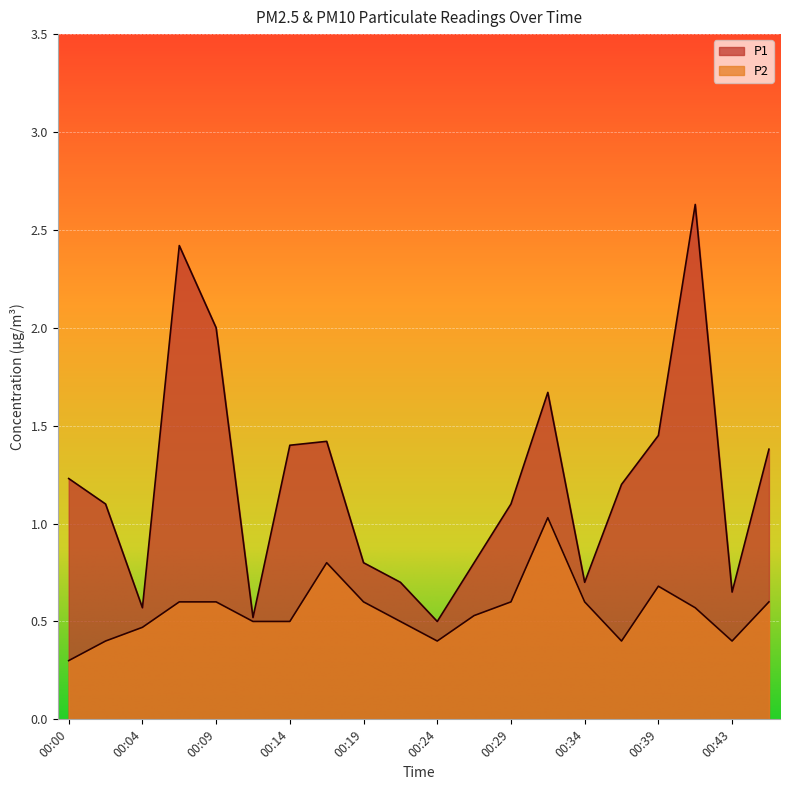

Rank the series by their maximum value, from lowest to highest.

P2, P1